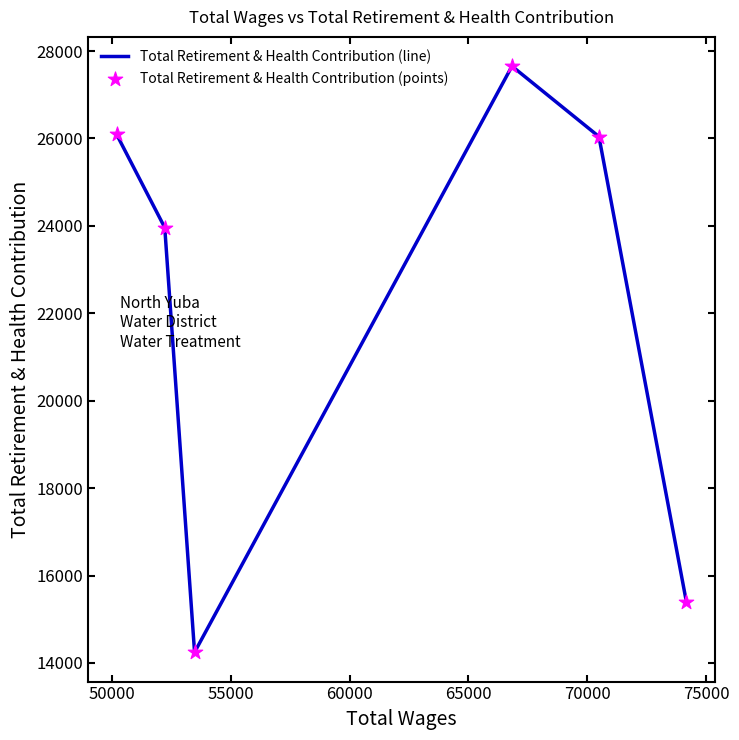

What is the smallest value displayed?

14245